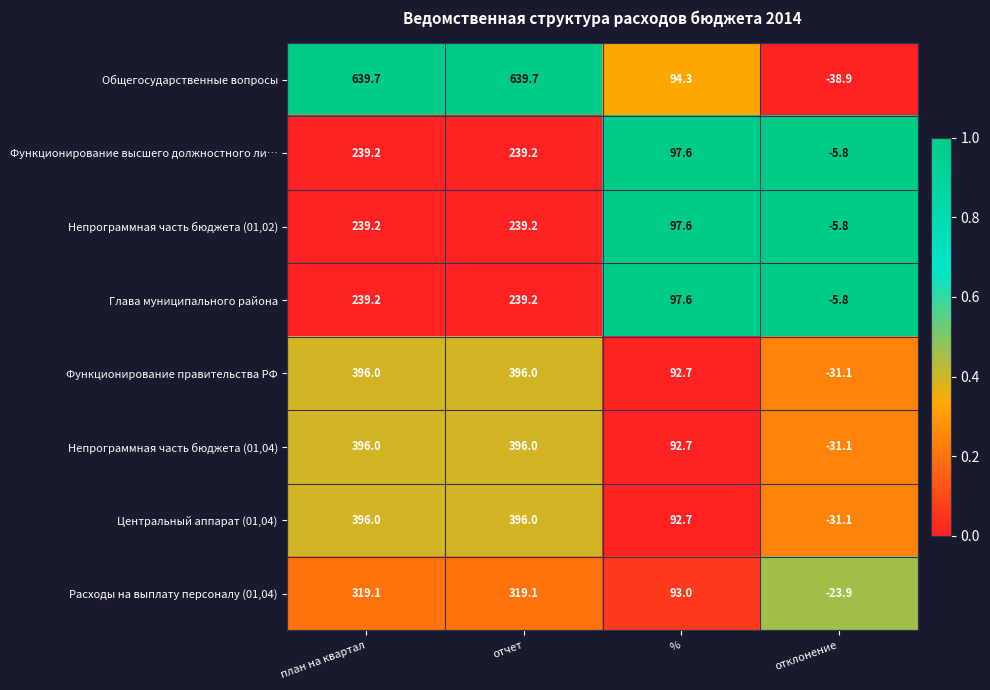

What is the spread (max minus min) of values at план на квартал?

400.5